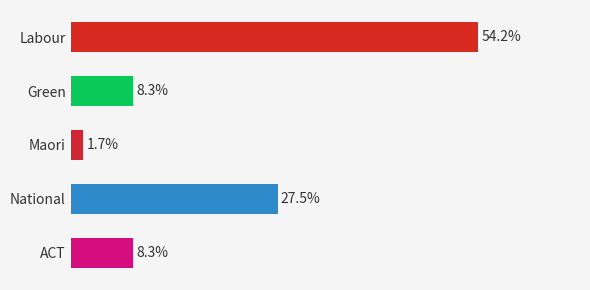

Does the chart contain any negative values?

No